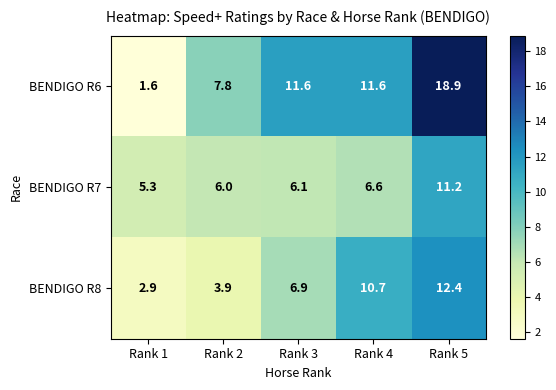

Between Rank 4 and Rank 5, which series saw the biggest shift?

BENDIGO R6